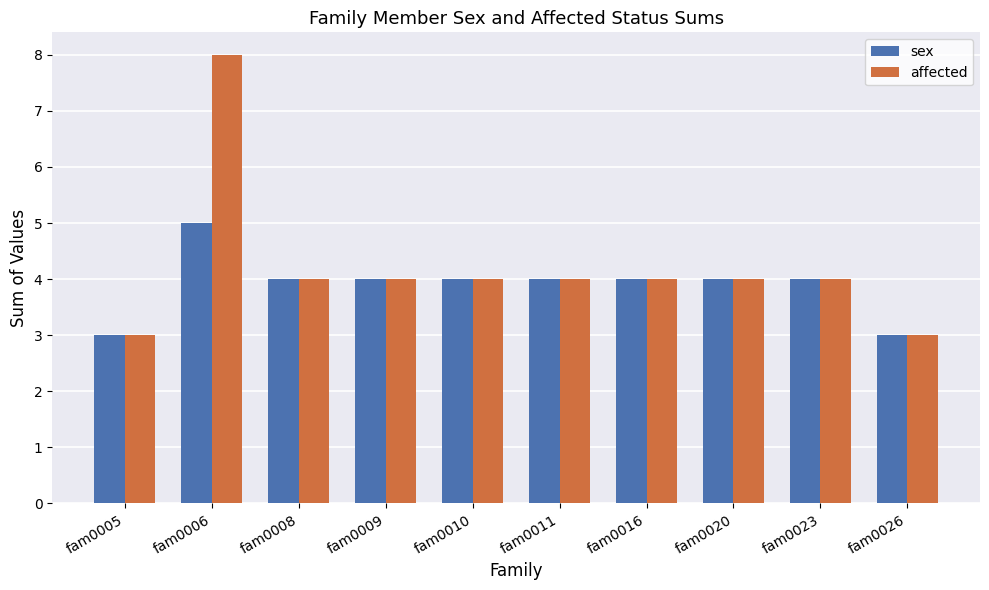

At which category is the sum across all series the highest?

fam0006